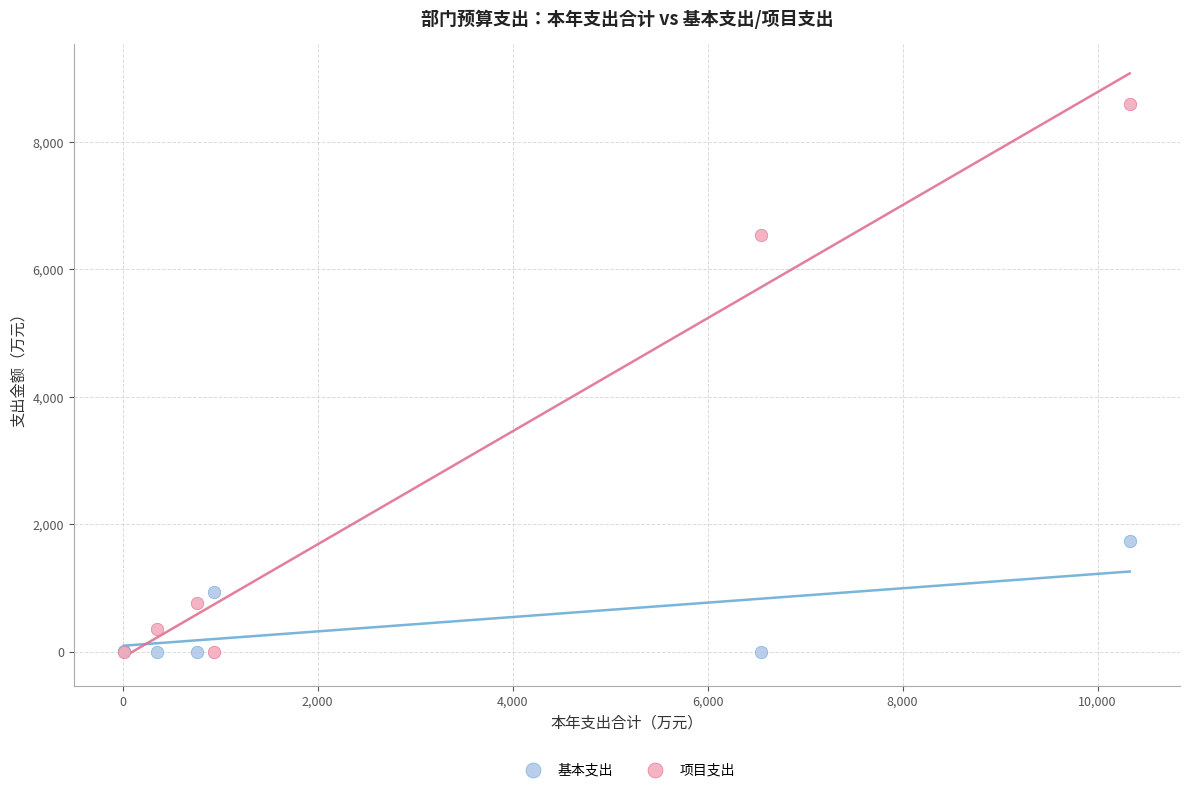

Across all series, what Y value is closest to 4298?

6545.1